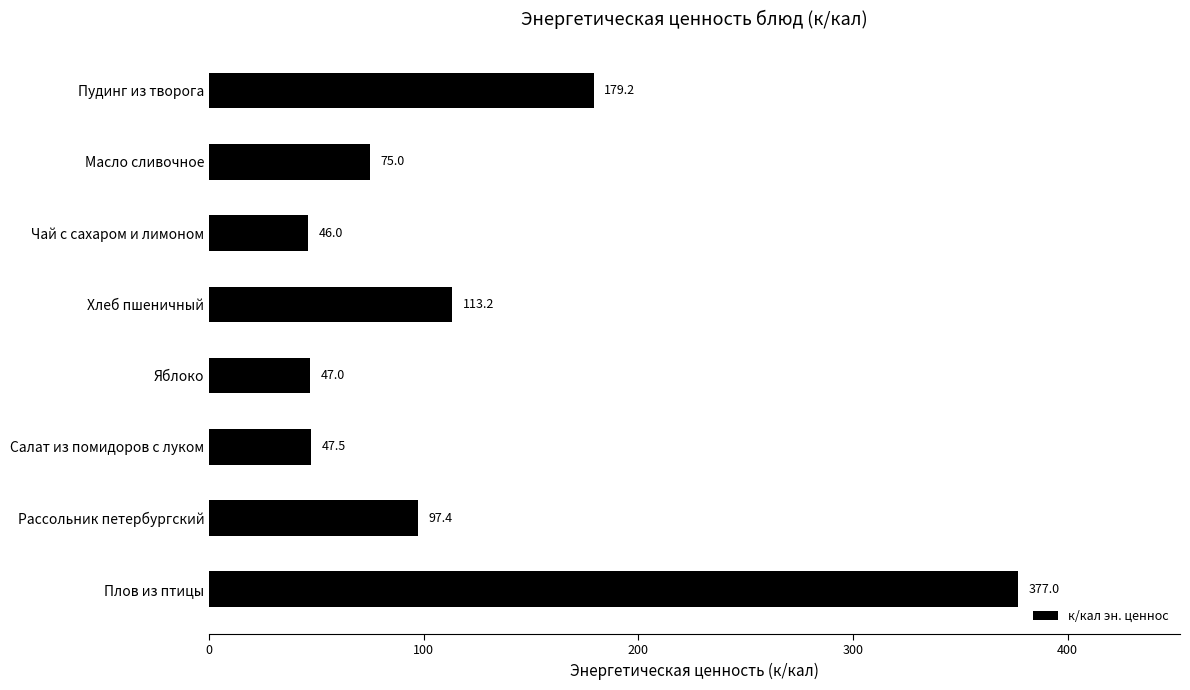

Reading top to bottom, what are all the values shown in this chart?

179.2	75.0	46.0	113.2	47.0	47.5	97.4	377.0